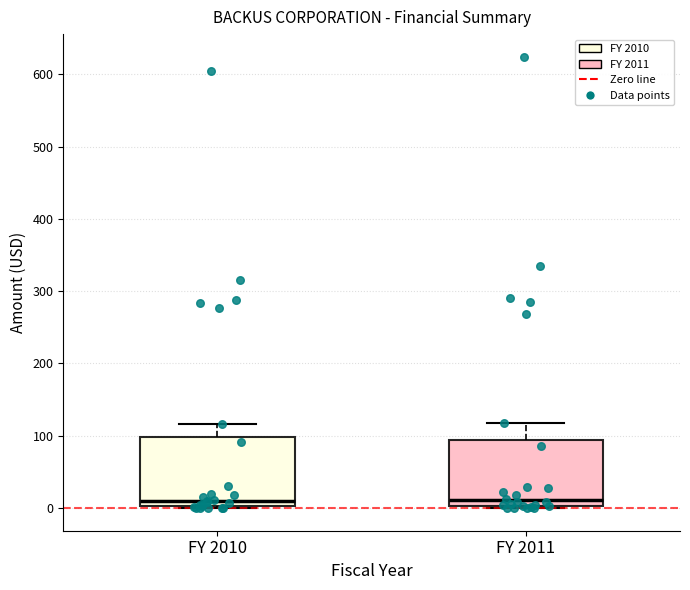

Reading left to right, read every box against the y-axis: the position of its median line, the range the box covers, and the ends of its whiskers. The values are not printed on the chart, so give them approximately, as read against the axis.

FY 2010: median 10, box 0 to 100, whiskers 0 to 120
FY 2011: median 10, box 0 to 90, whiskers 0 (just below the box's lower edge) to 120